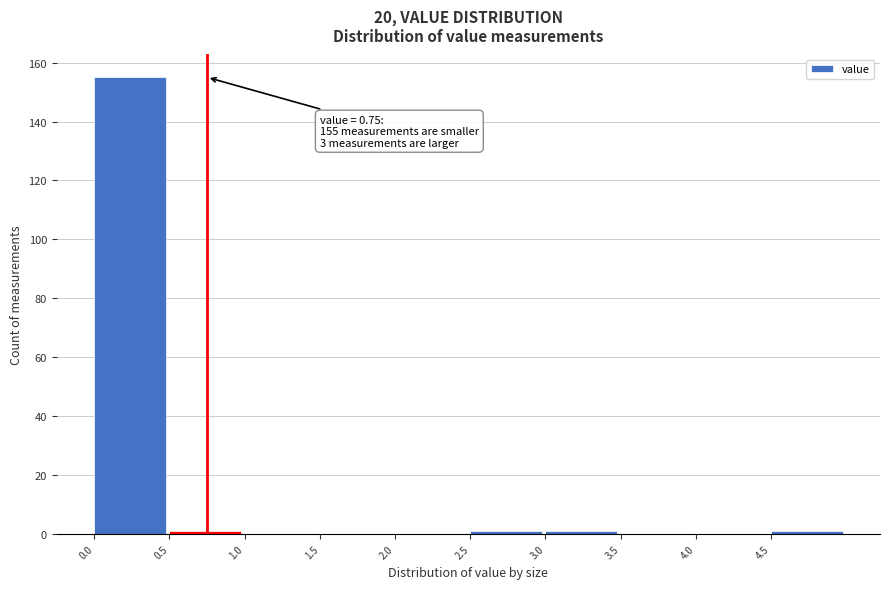

Which range on the x-axis has the tallest bar?

0.0 to 0.5